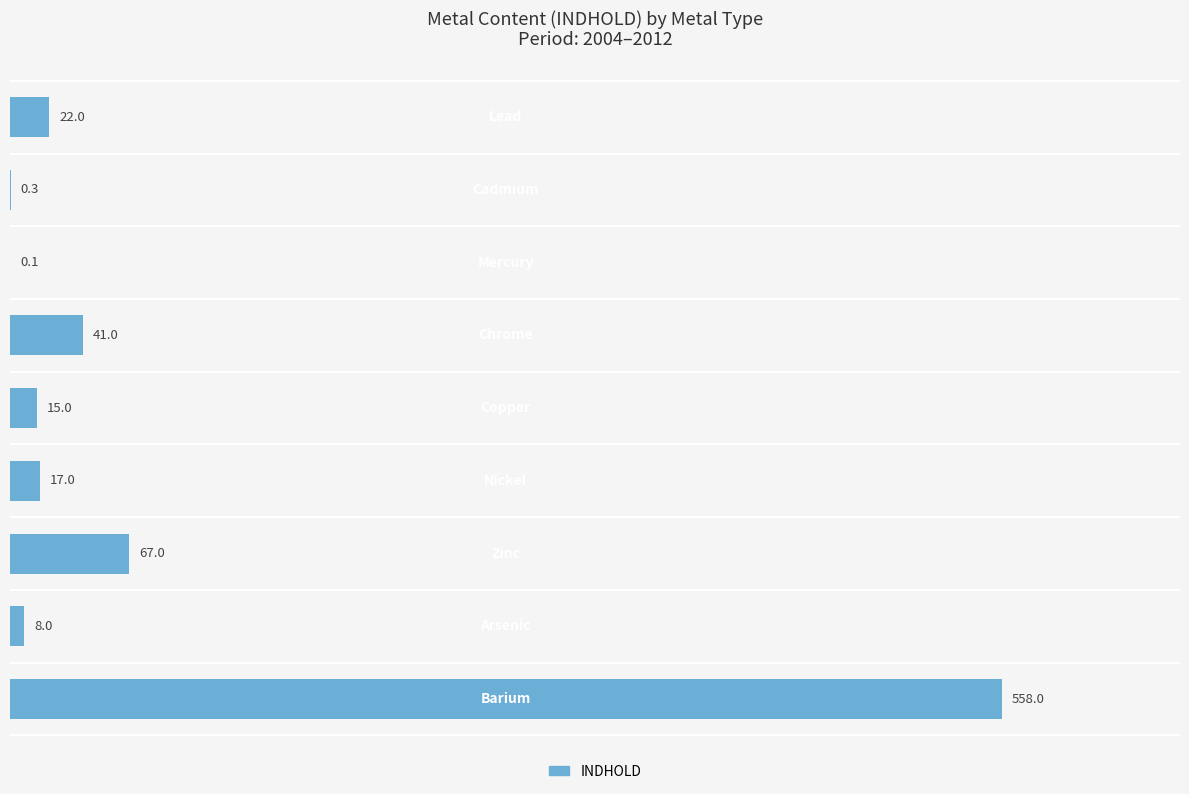

What is the average value?

80.9